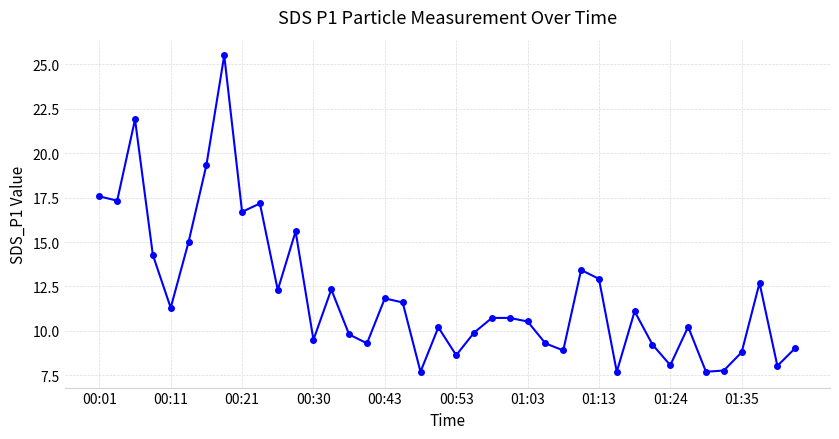

True or false: there are more than 2 points higher than both neighbors.

True